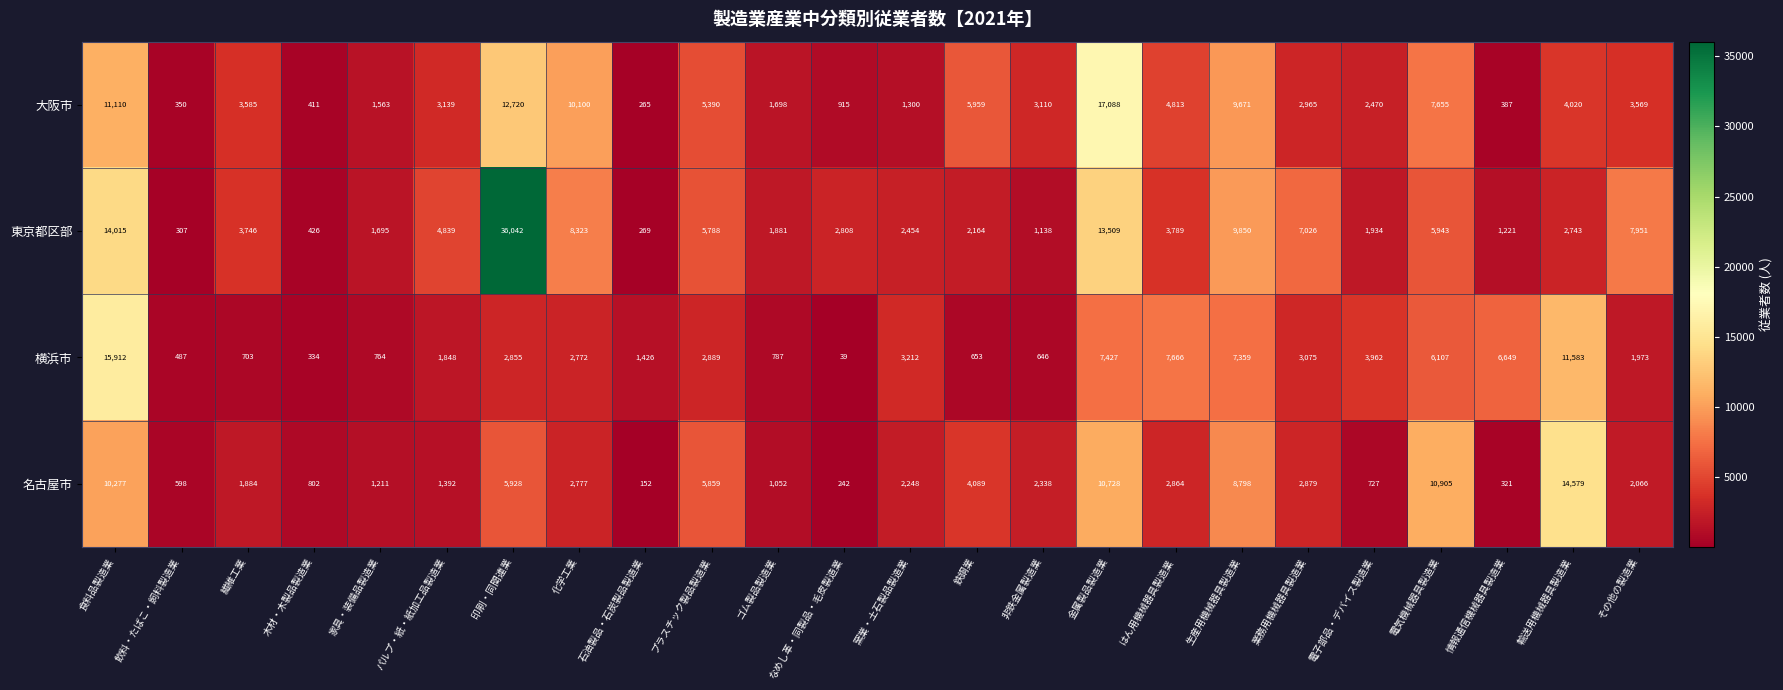

Which series has the widest spread of values?

東京都区部